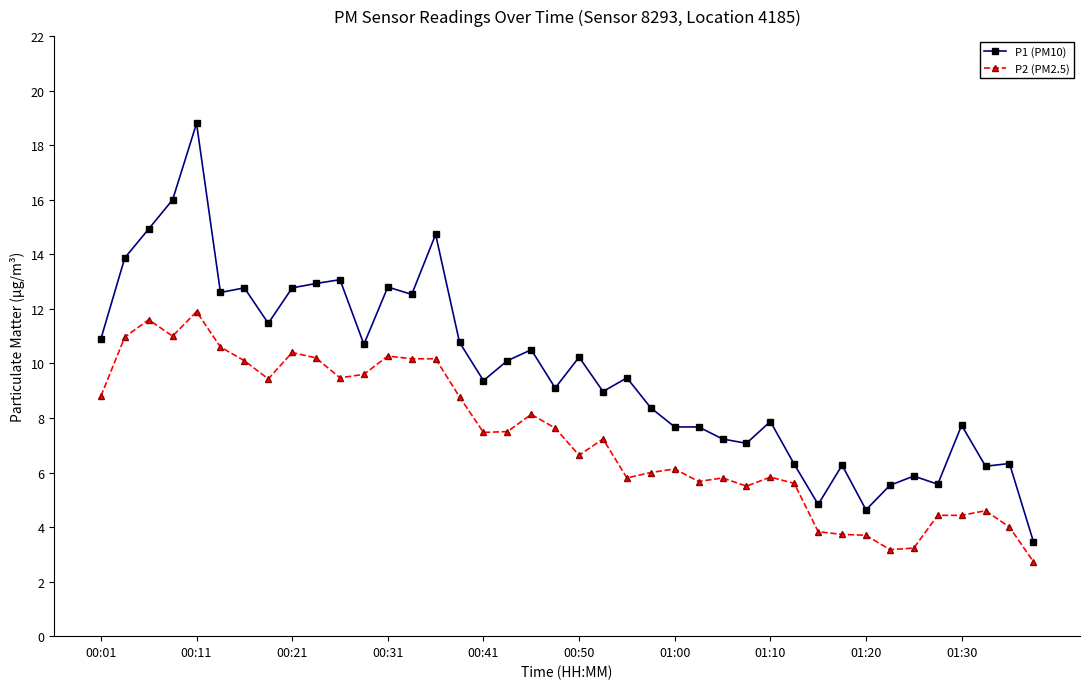

Which series has the largest total across all categories?

P1 (PM10)